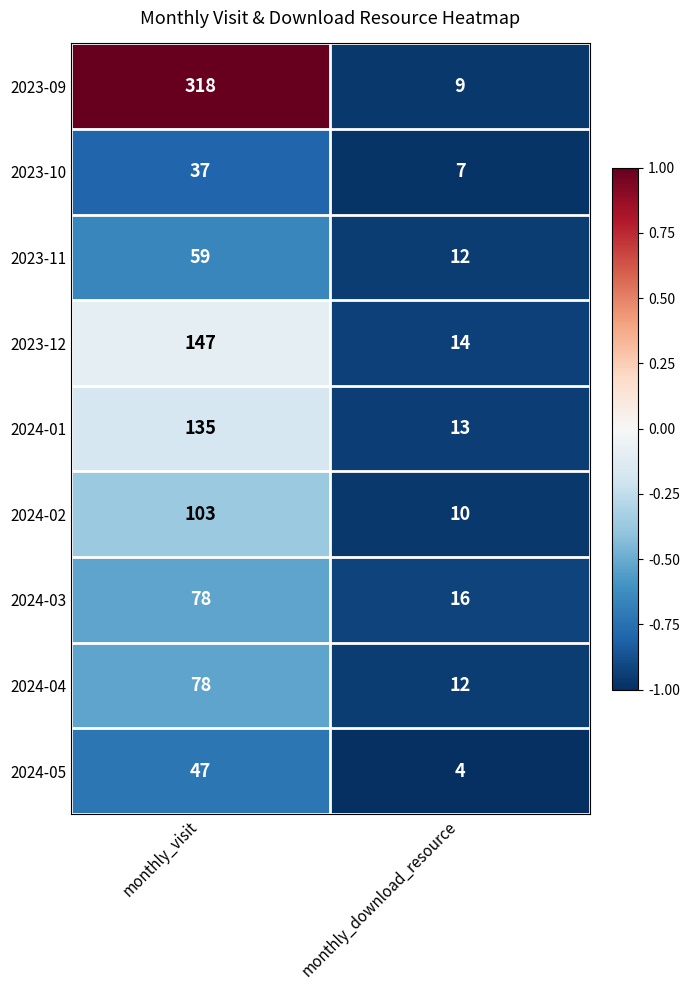

What is the greatest value displayed?

318